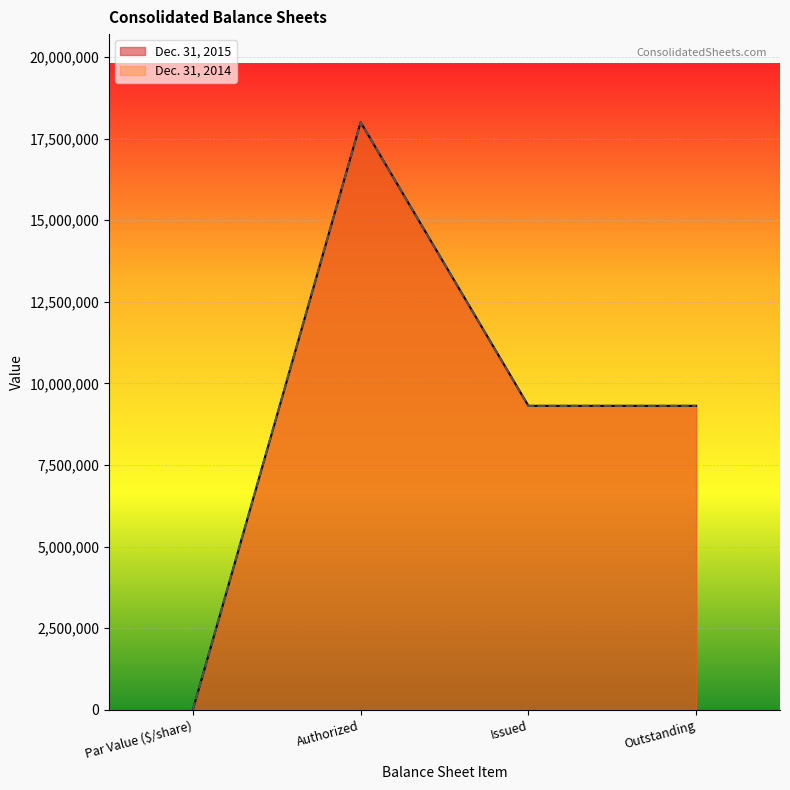

Which series has the largest total across all categories?

Dec. 31, 2015